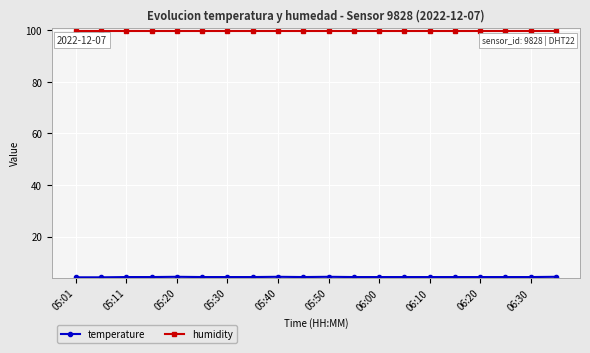

At how many categories does at least one series exceed 26?

20